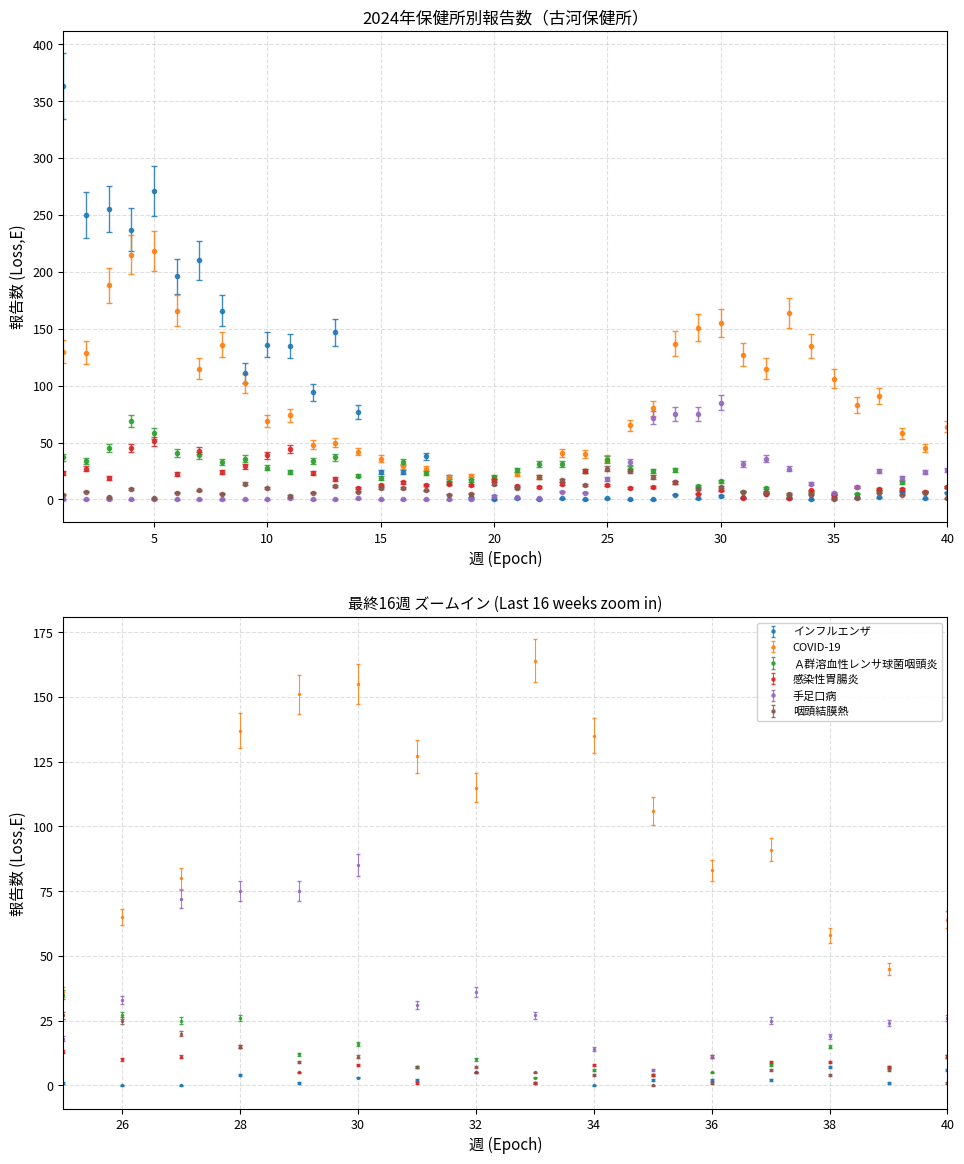

Which series has the largest total across all categories?

COVID-19